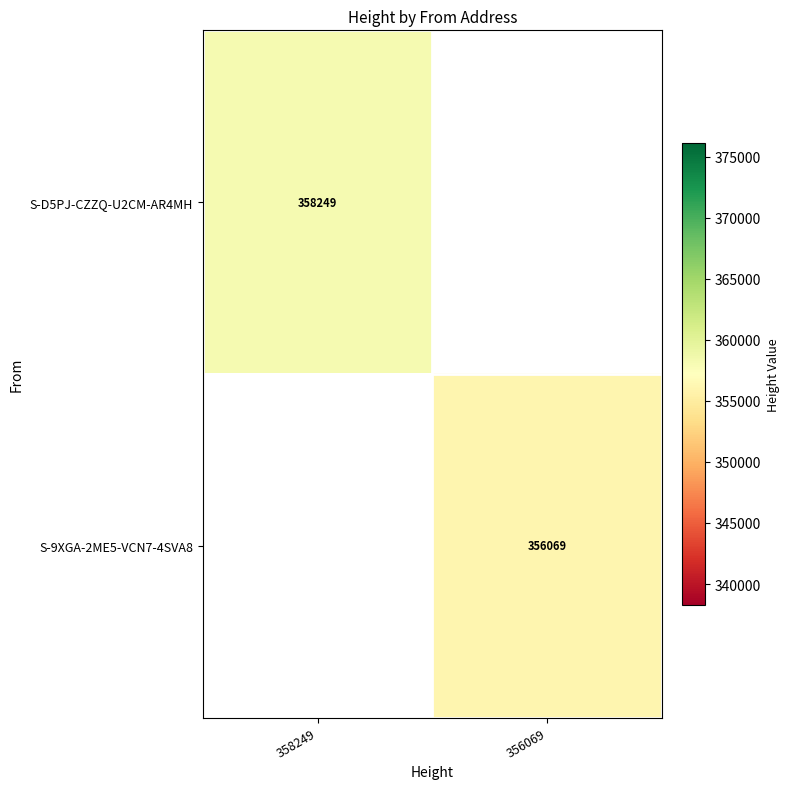

At how many categories does at least one series exceed 356419?

1